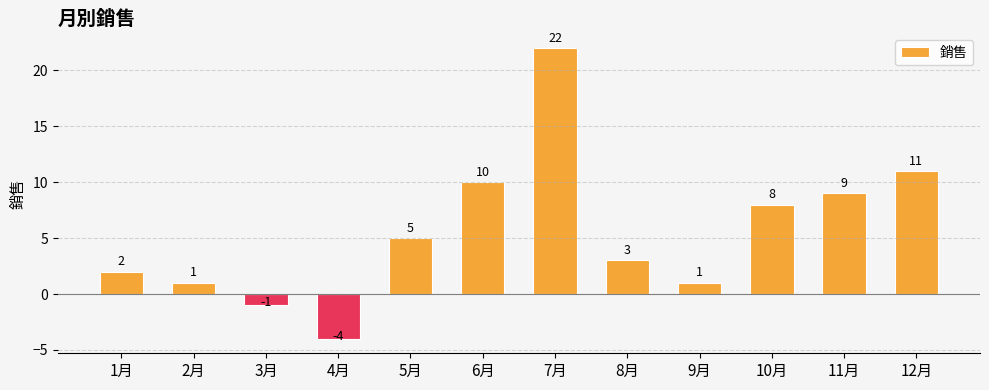

What is the label of the 4th bar from the left?

4月